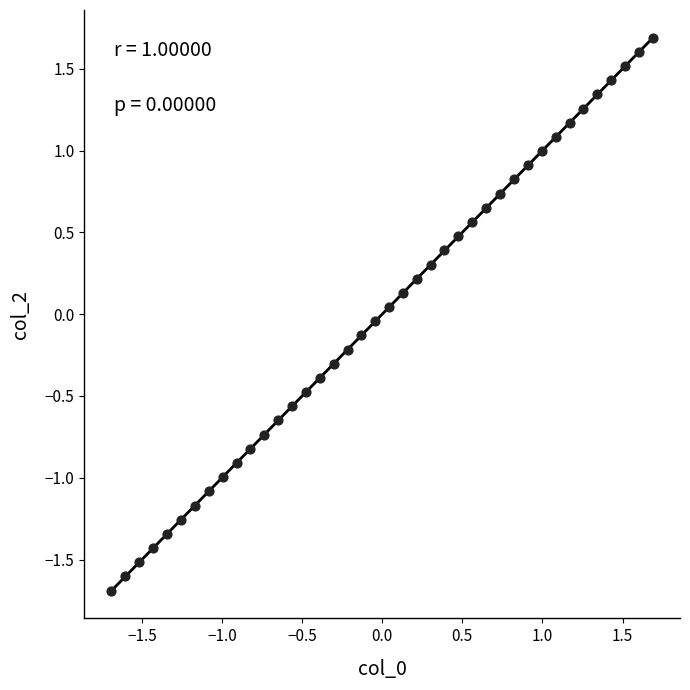

What is the range of Y values (max minus min)?

3.4